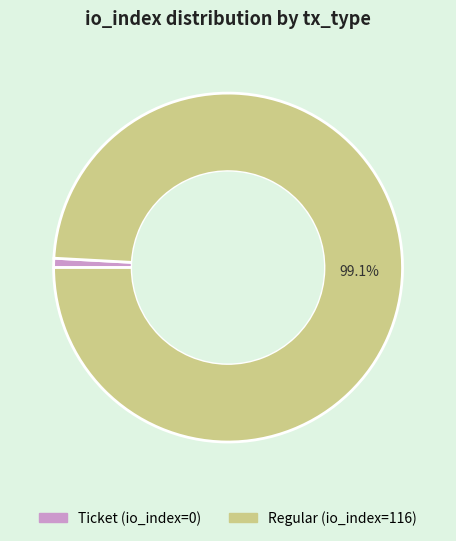

What portion of the pie excludes Regular (io_index=116)?

0.9%